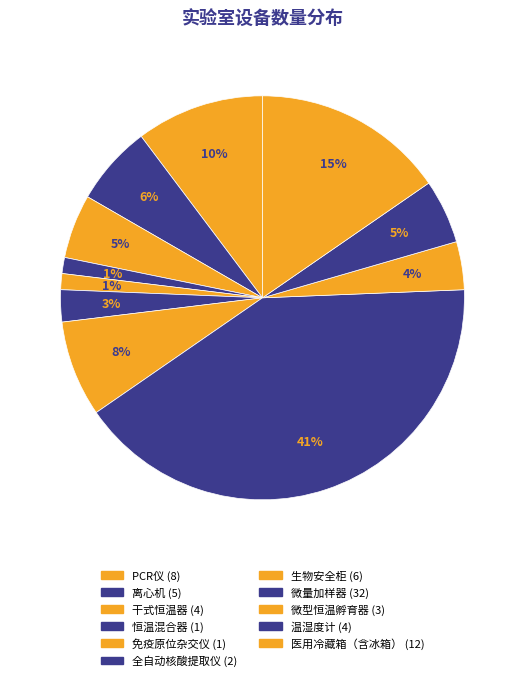

What percentage is the 离心机 slice, to the nearest percent?

6%